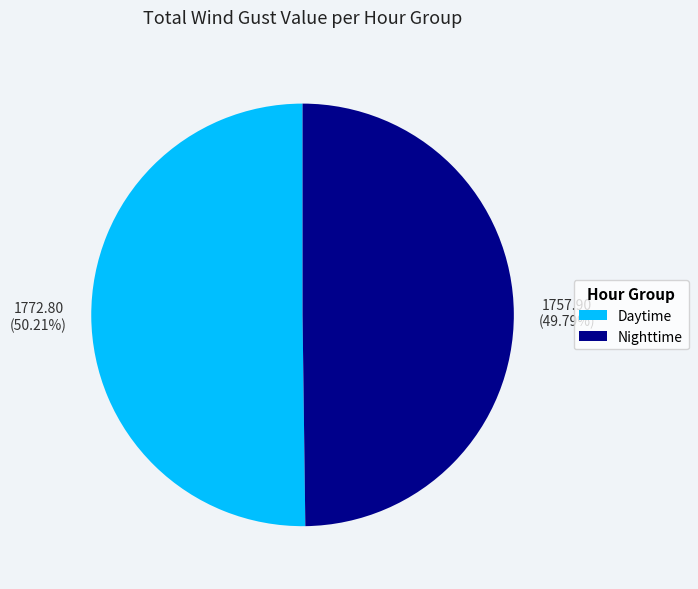

Approximately how many times larger is the value at Daytime compared to Nighttime?

1.0